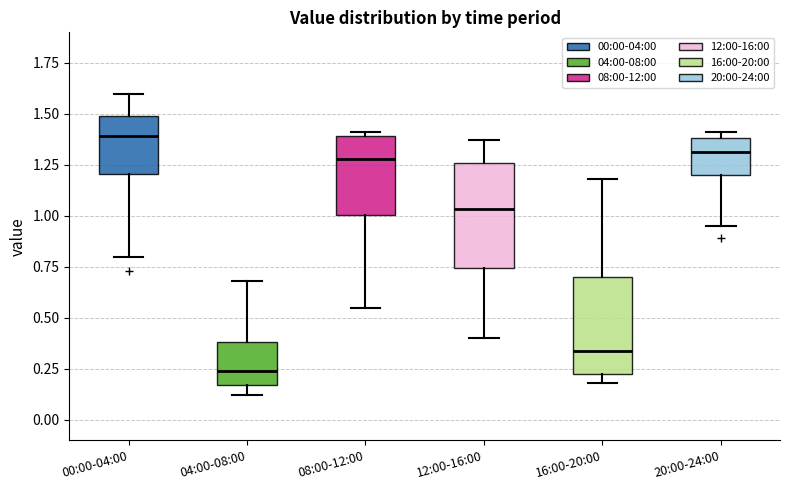

Where does the median line of the box for 12:00-16:00 sit on the y-axis? The values are not printed on the chart, so give them approximately, as read against the axis.

1.05